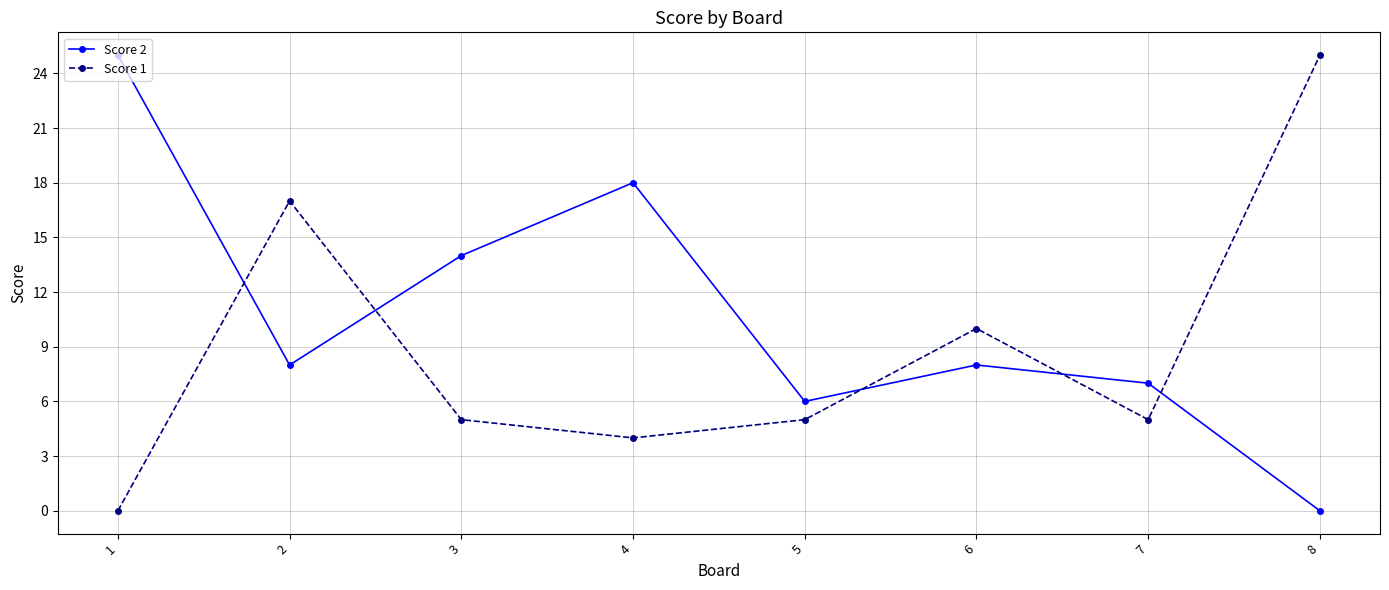

Is the value of Score 2 at 1 greater than the value of Score 1 at 1?

Yes